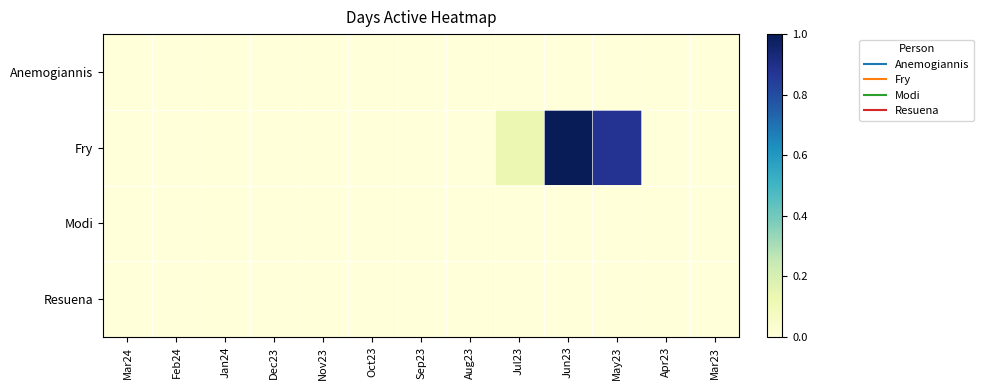

Which has a higher value, Feb24 or Nov23?

Feb24